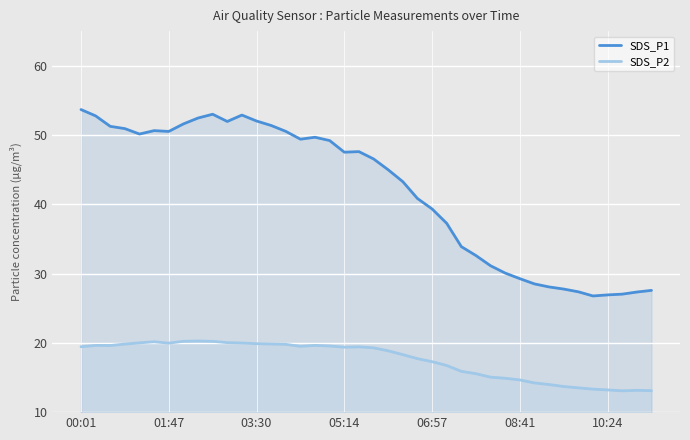

How many data points in SDS_P1 are less than 47?

20